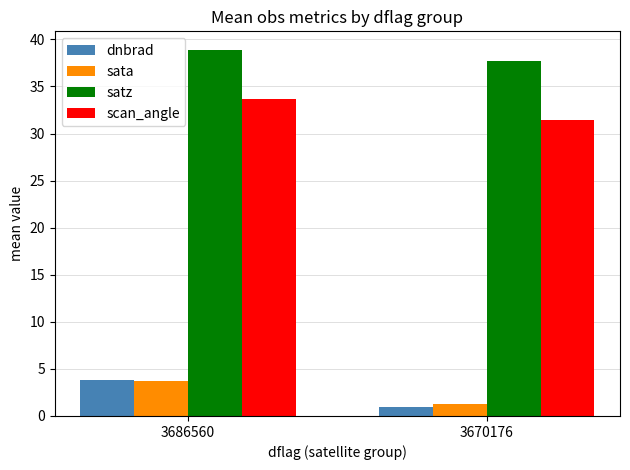

Reading left to right, list all the values displayed in this chart.

dnbrad: 3686560=3.9	3670176=0.9
sata: 3686560=3.7	3670176=1.3
satz: 3686560=38.9	3670176=37.7
scan_angle: 3686560=33.6	3670176=31.5